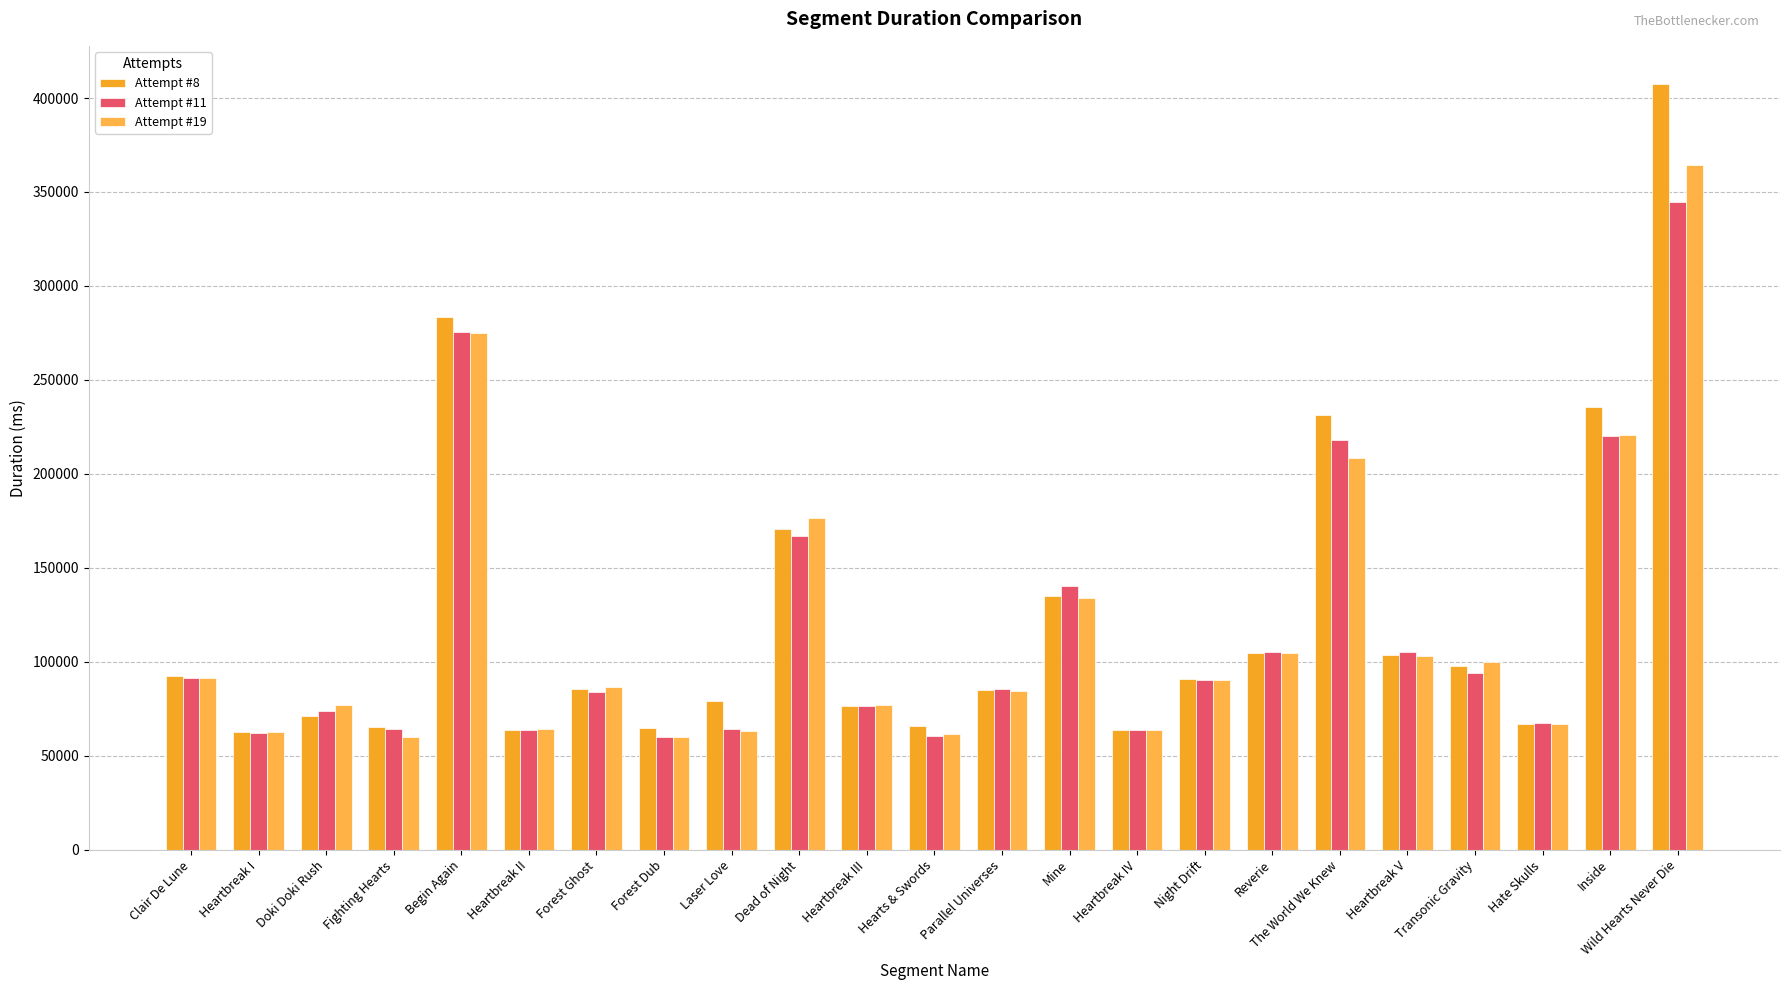

What is the value of the Attempt #8 bar at the 10th from the left?

170526